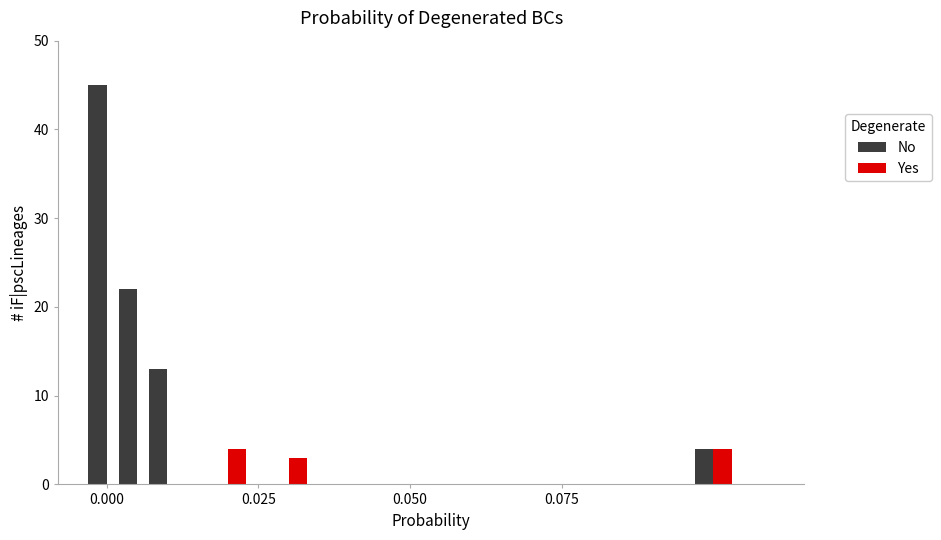

Which series has the largest total across all categories?

No